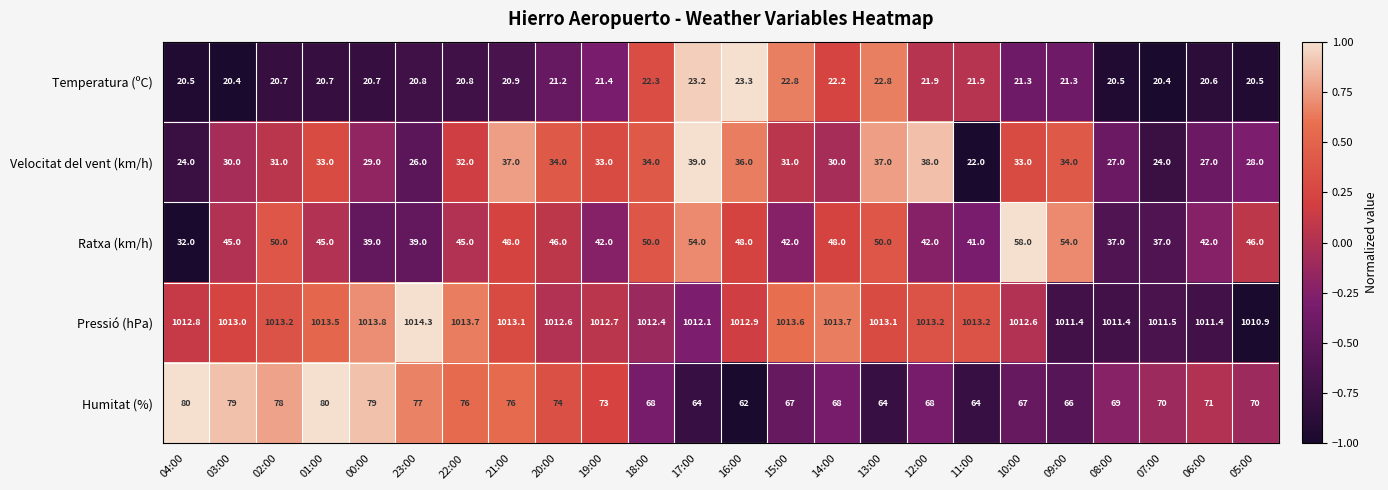

Which category has the highest value across all series?

23:00